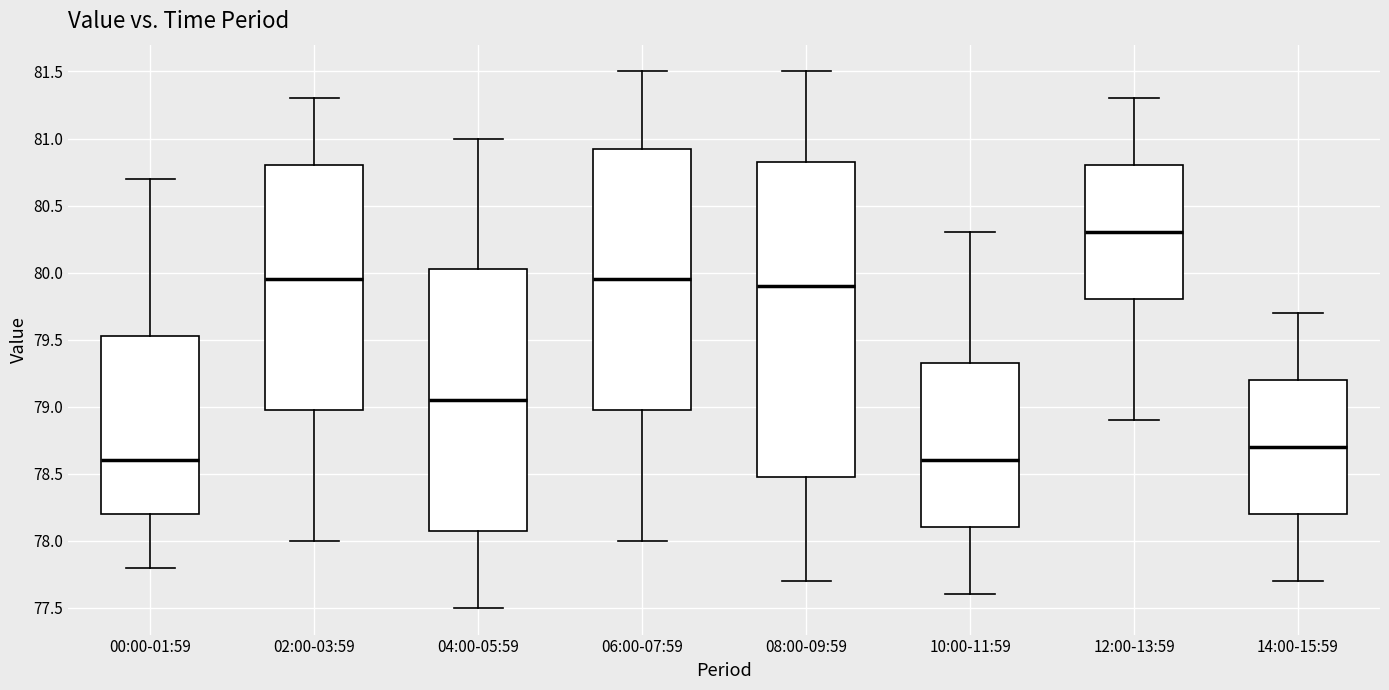

Reading left to right, transcribe this box plot: for each box, give where its median line is, the range the box spans, and where its two whiskers end, as read against the y-axis. The values are not printed on the chart, so give them approximately, as read against the axis.

00:00-01:59: median 78.60, box 78.20 to 79.55, whiskers 77.80 to 80.70
02:00-03:59: median 79.95, box 79.00 to 80.80, whiskers 78.00 to 81.30
04:00-05:59: median 79.05, box 78.10 to 80.05, whiskers 77.50 to 81.00
06:00-07:59: median 79.95, box 79.00 to 80.95, whiskers 78.00 to 81.50
08:00-09:59: median 79.90, box 78.50 to 80.85, whiskers 77.70 to 81.50
10:00-11:59: median 78.60, box 78.10 to 79.35, whiskers 77.60 to 80.30
12:00-13:59: median 80.30, box 79.80 to 80.80, whiskers 78.90 to 81.30
14:00-15:59: median 78.70, box 78.20 to 79.20, whiskers 77.70 to 79.70